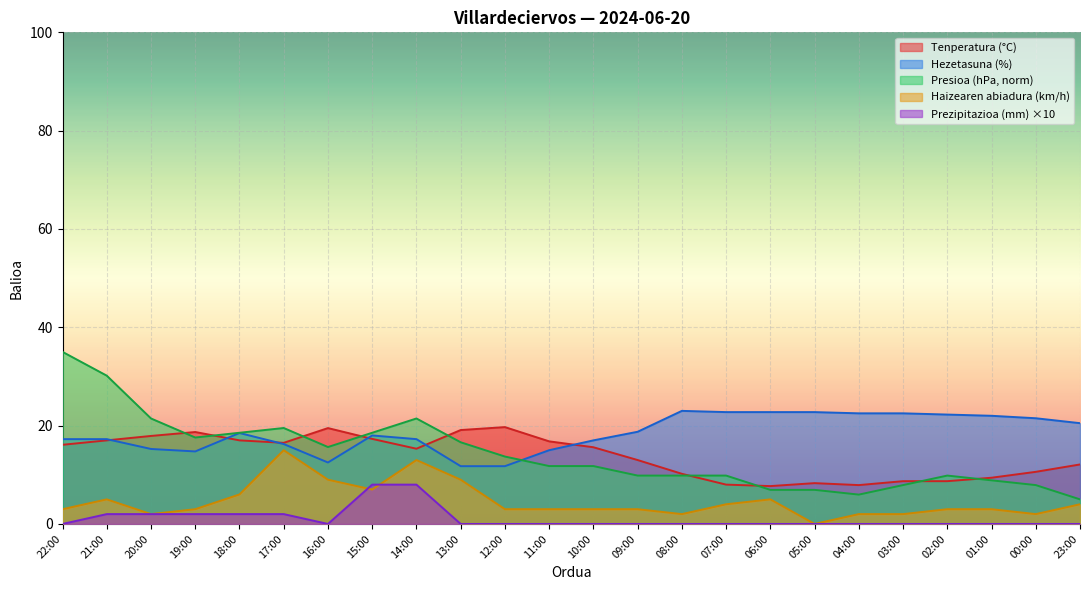

What are all the series names shown in the legend?

Tenperatura (°C), Hezetasuna (%), Presioa (hPa, norm), Haizearen abiadura (km/h), Prezipitazioa (mm) ×10